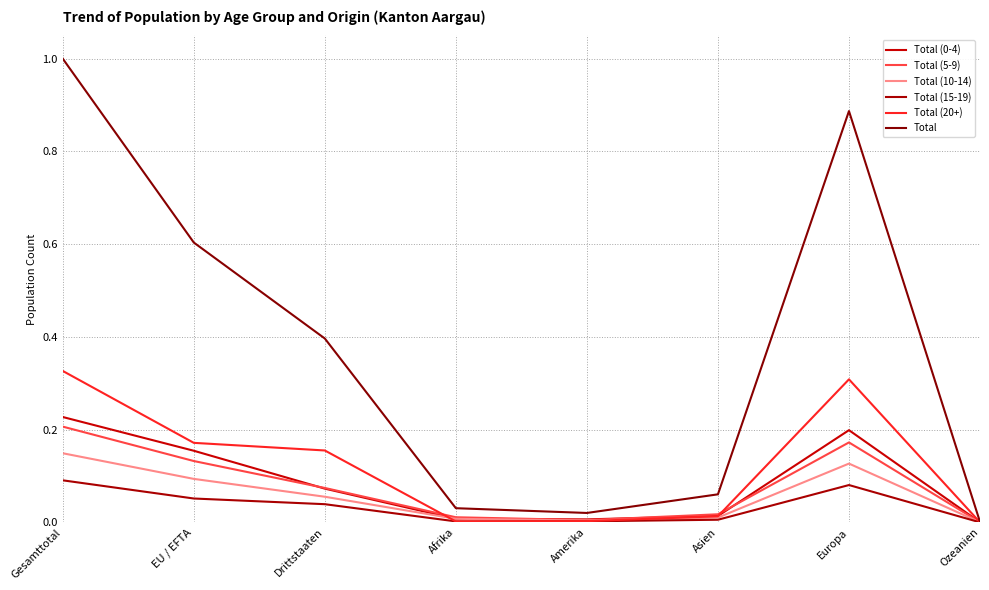

Reading right to left, what are all the values shown in this chart?

Total (0-4): 0.0	0.2	0.0	0.0	0.0	0.1	0.2	0.2
Total (5-9): 0.0	0.2	0.0	0.0	0.0	0.1	0.1	0.2
Total (10-14): 0.0	0.1	0.0	0.0	0.0	0.1	0.1	0.1
Total (15-19): 0.0	0.1	0.0	0.0	0.0	0.0	0.1	0.1
Total (20+): 0.0	0.3	0.0	0.0	0.0	0.2	0.2	0.3
Total: 0.0	0.9	0.1	0.0	0.0	0.4	0.6	1.0